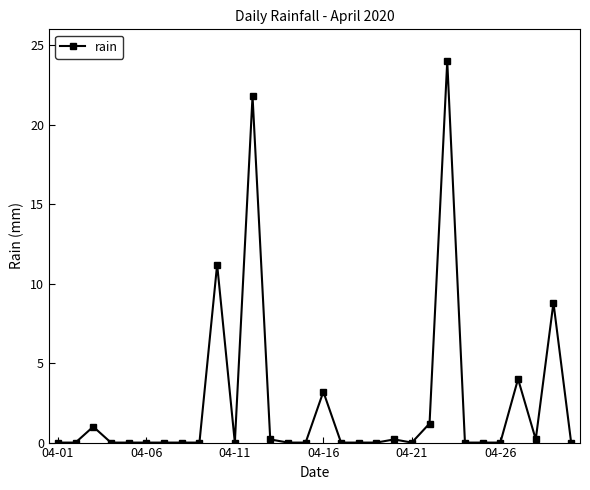

What is the value of the 29th point from the left?

8.8